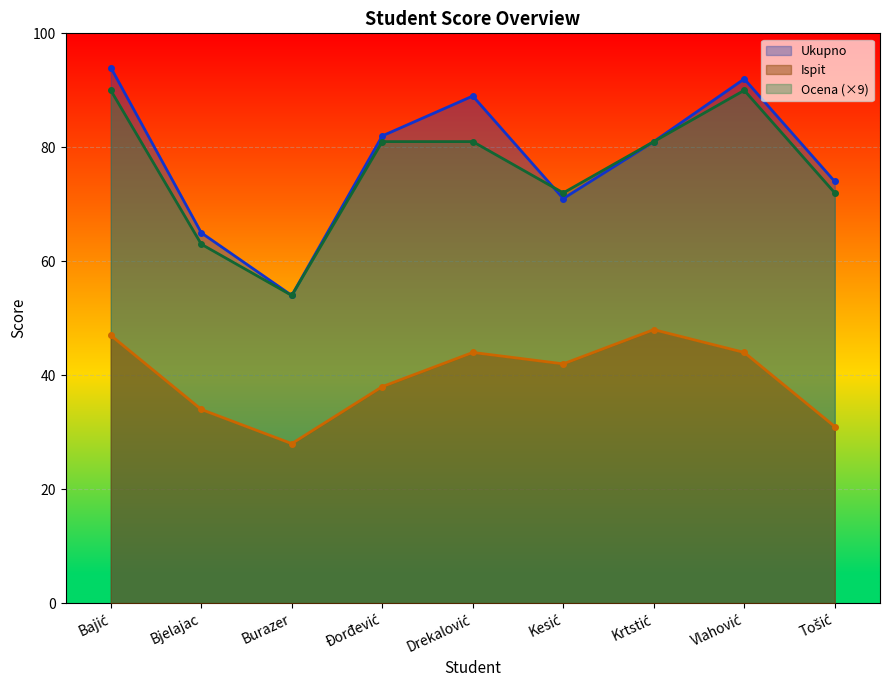

At which category does the chart reach its peak across all series?

Bajić